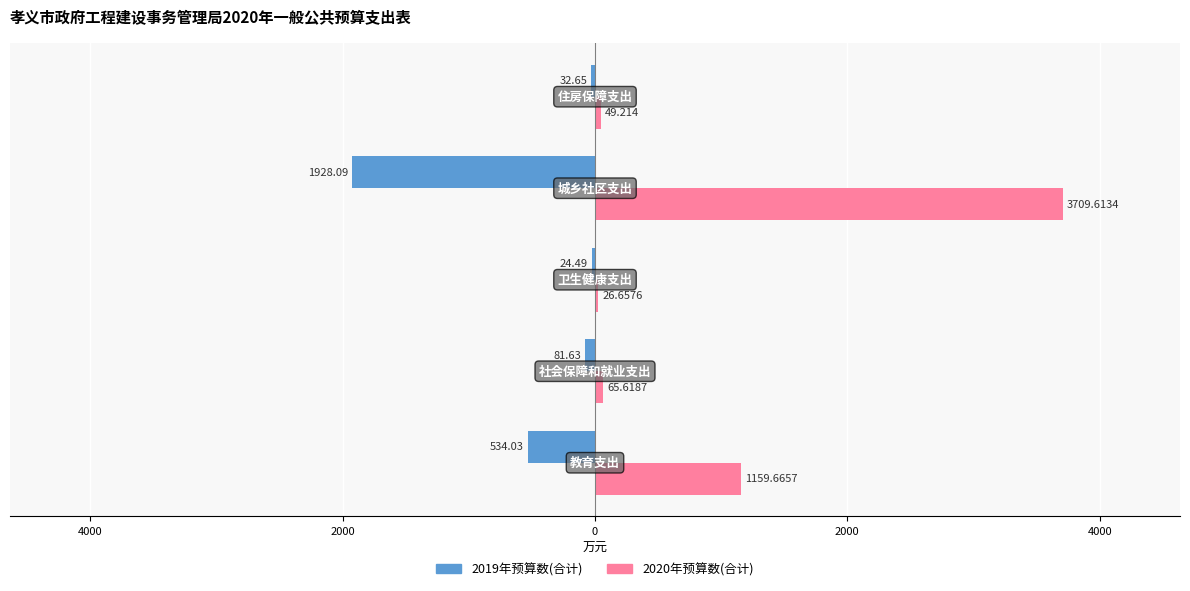

What are all the series names shown in the legend?

2019年预算数(合计), 2020年预算数(合计)